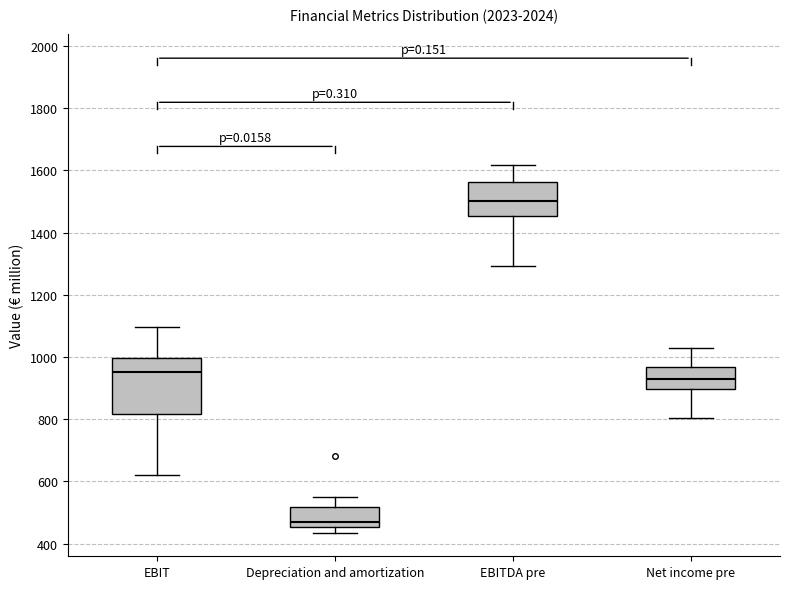

Reading left to right, read every box against the y-axis: the position of its median line, the range the box covers, and the ends of its whiskers. The values are not printed on the chart, so give them approximately, as read against the axis.

EBIT: median 960, box 820 to 1000, whiskers 620 to 1100
Depreciation and amortization: median 460 (just above the box's lower edge), box 460 to 520, whiskers 440 to 560
EBITDA pre: median 1500, box 1460 to 1560, whiskers 1300 to 1620
Net income pre: median 920, box 900 to 960, whiskers 800 to 1020